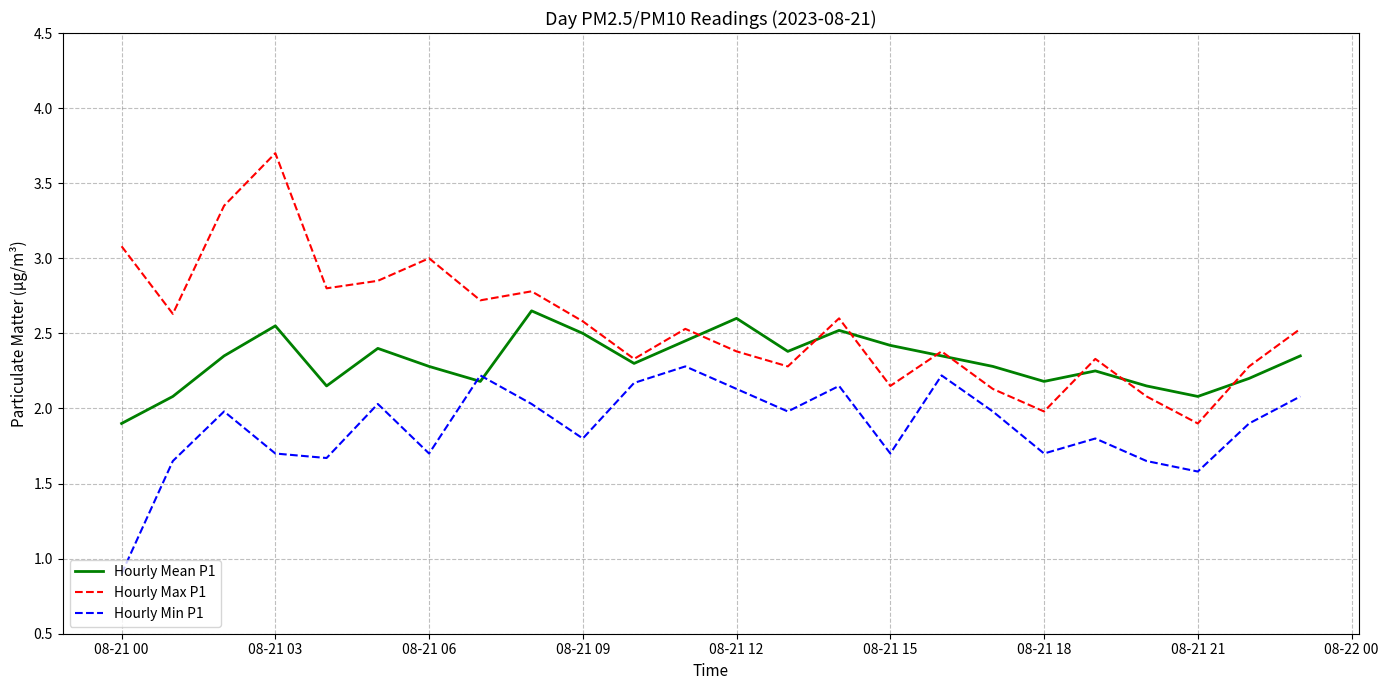

In Hourly Max P1, how many points are lower than both neighbors (excluding endpoints)?

8